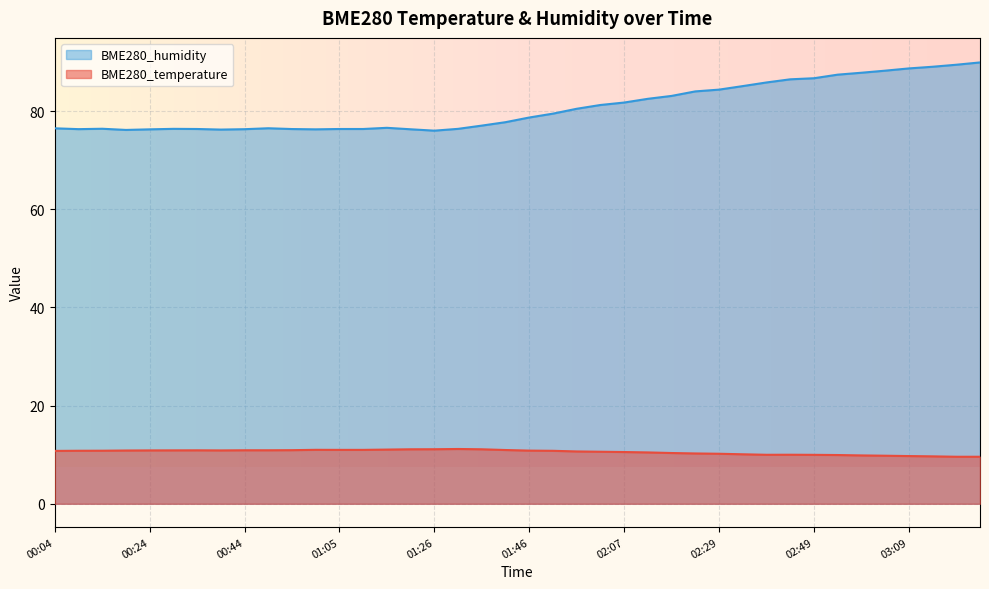

Is it true that BME280_temperature equals 5.8 at 01:21?

False